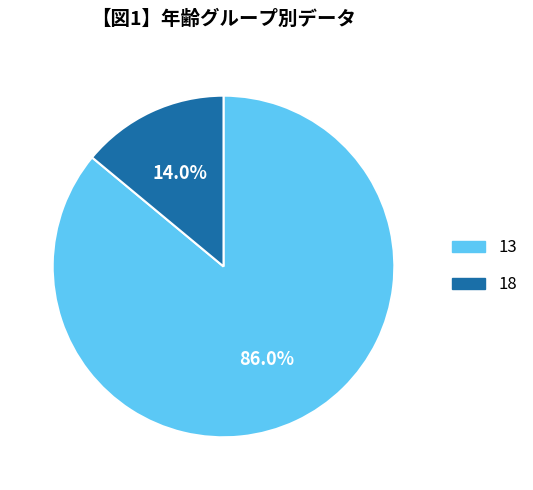

To the nearest percent, what is the combined percentage of 18 and 13?

100%